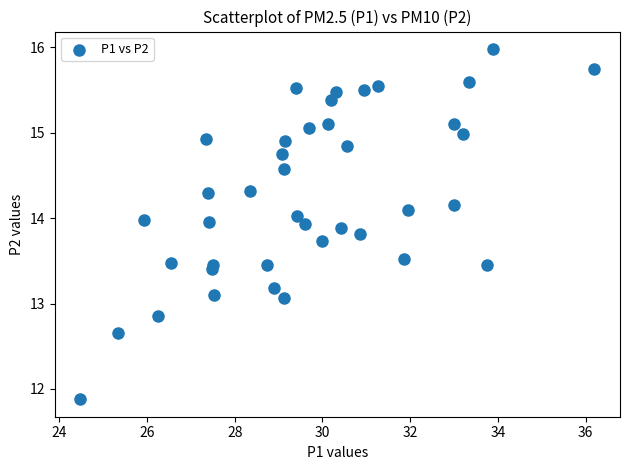

What is the range of X values (max minus min)?

11.7